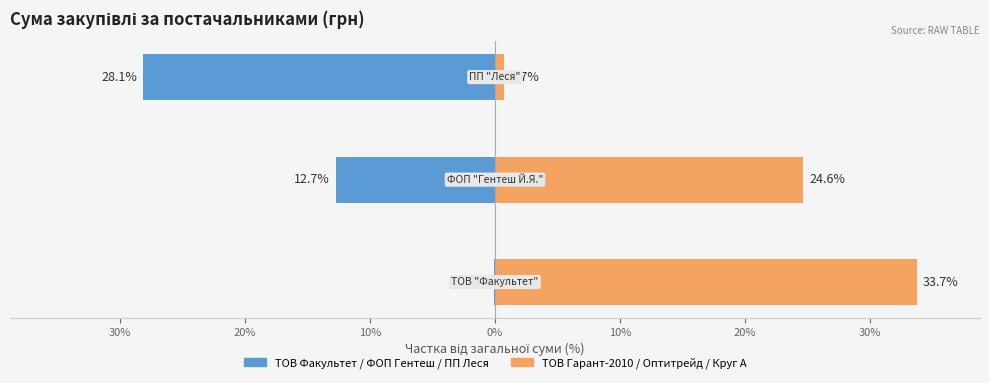

What is the approximate value of Групa 1 (ТОВ Факультет, ФОП Гентеш, ПП Леся) at 20%?

-28.1